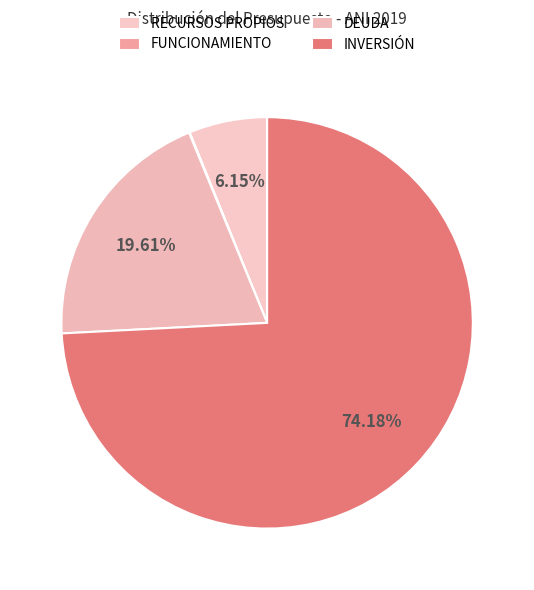

What is the smallest slice in the pie chart?

FUNCIONAMIENTO